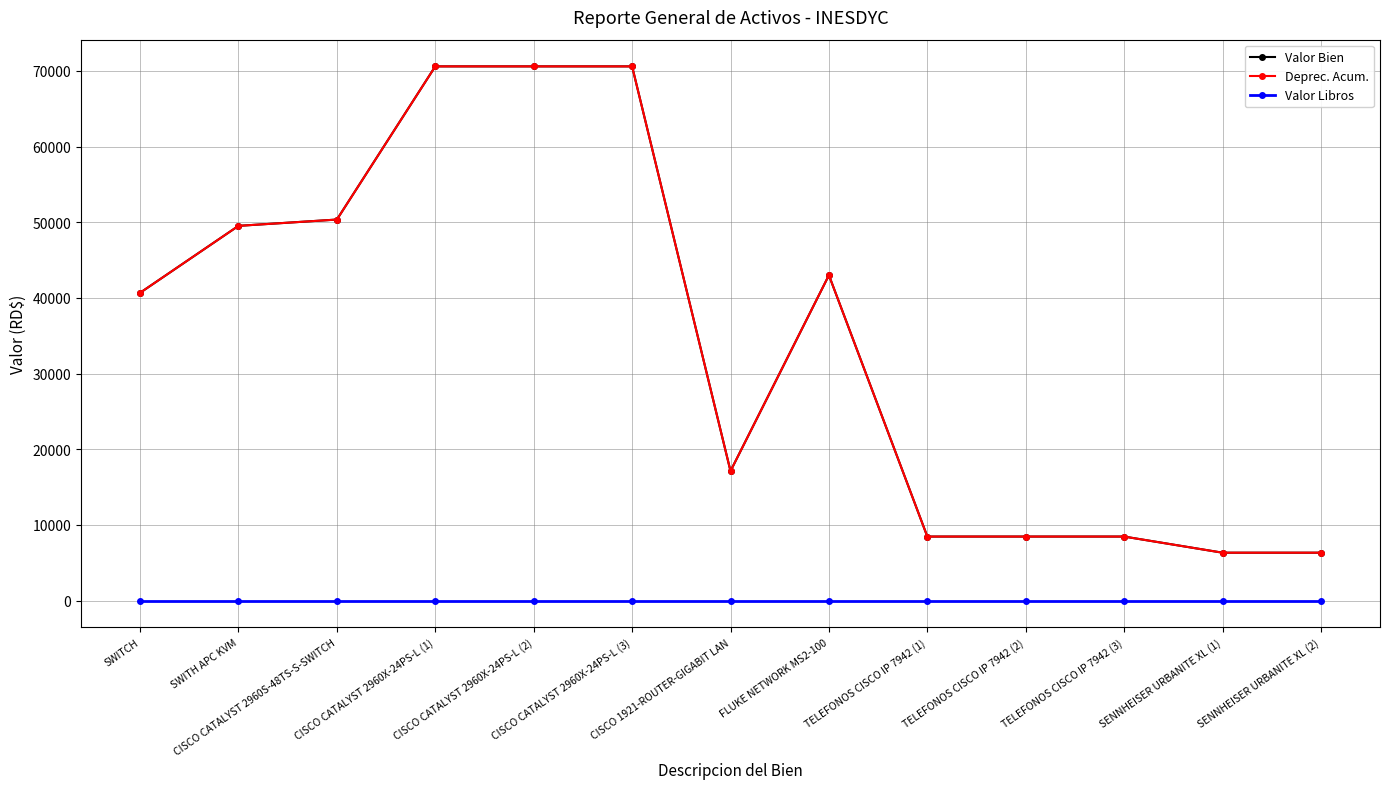

At how many categories does at least one series exceed 68809?

3